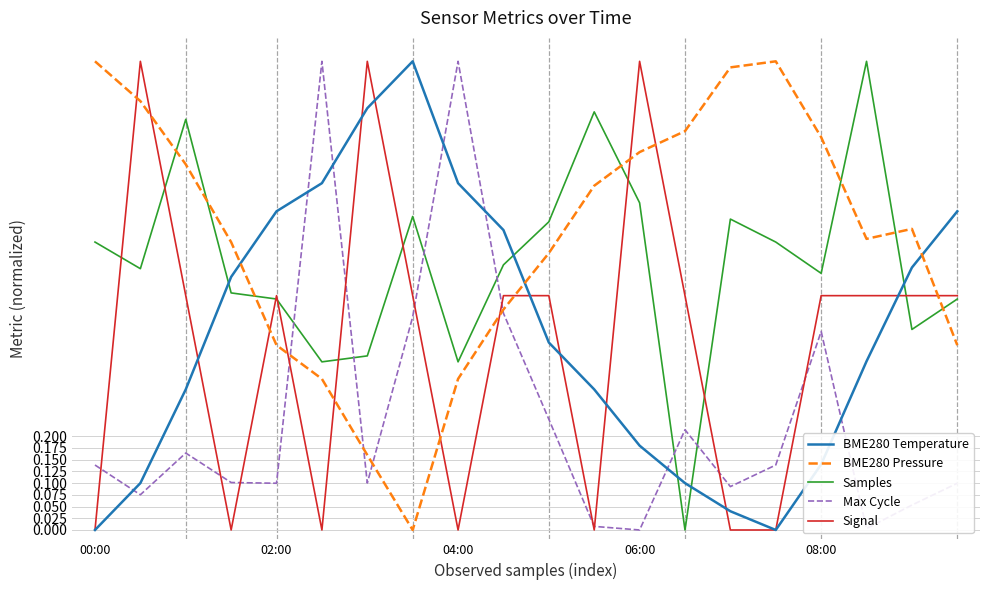

Which series has the largest total across all categories?

BME280 Pressure